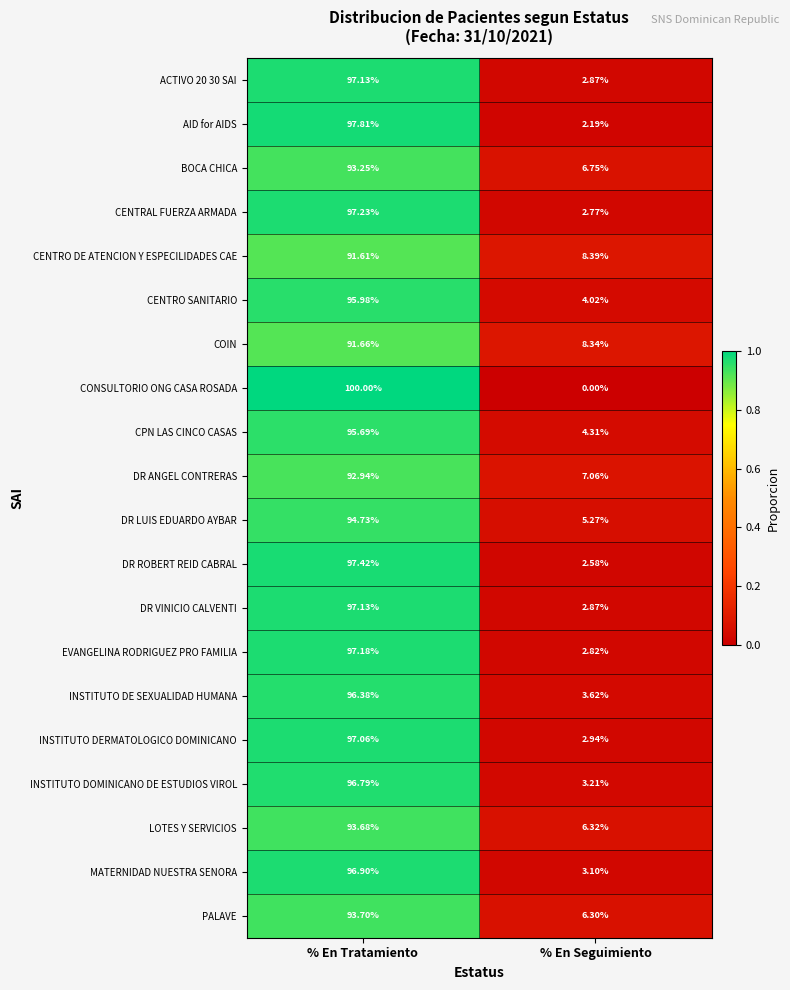

Which series has the widest spread of values?

CONSULTORIO ONG CASA ROSADA